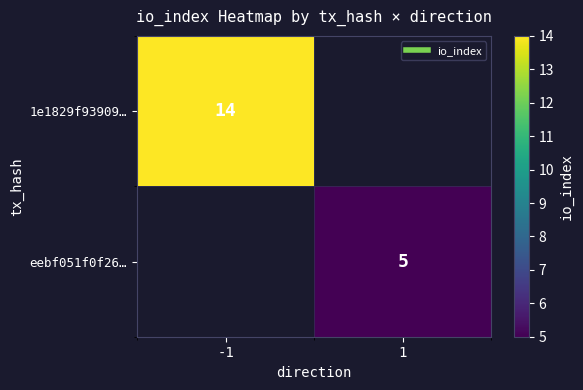

Which category has the highest value across all series?

-1